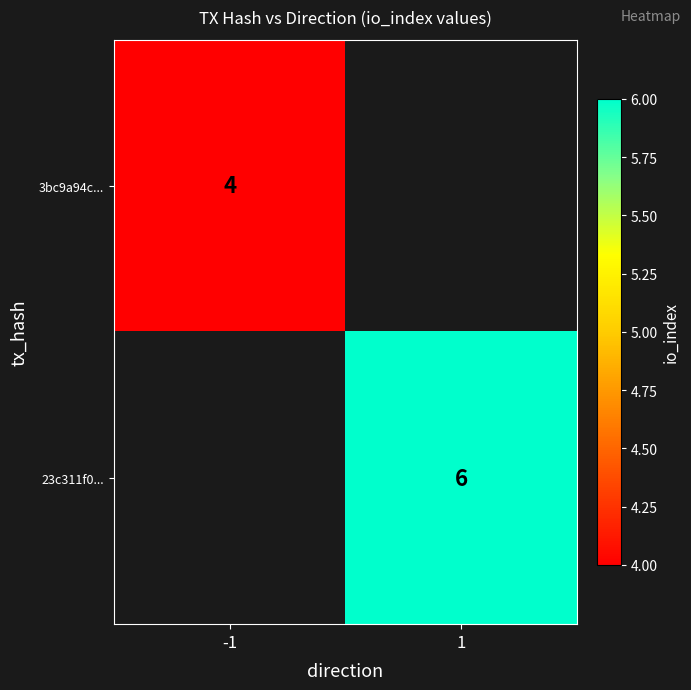

The value of 3bc9a94c... at -1 is 4. True or false?

True